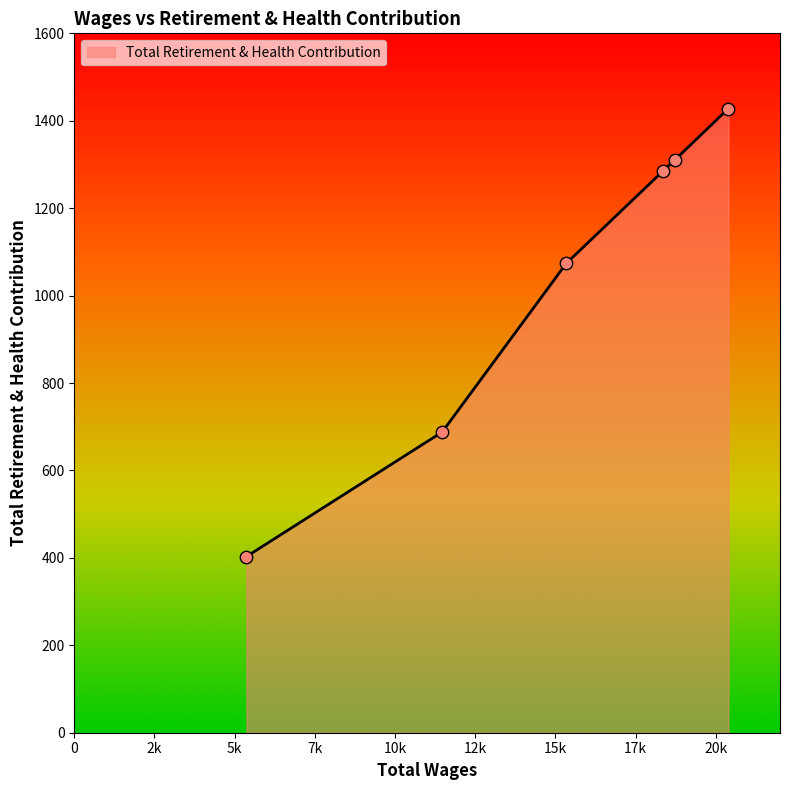

What is the average value?

1031